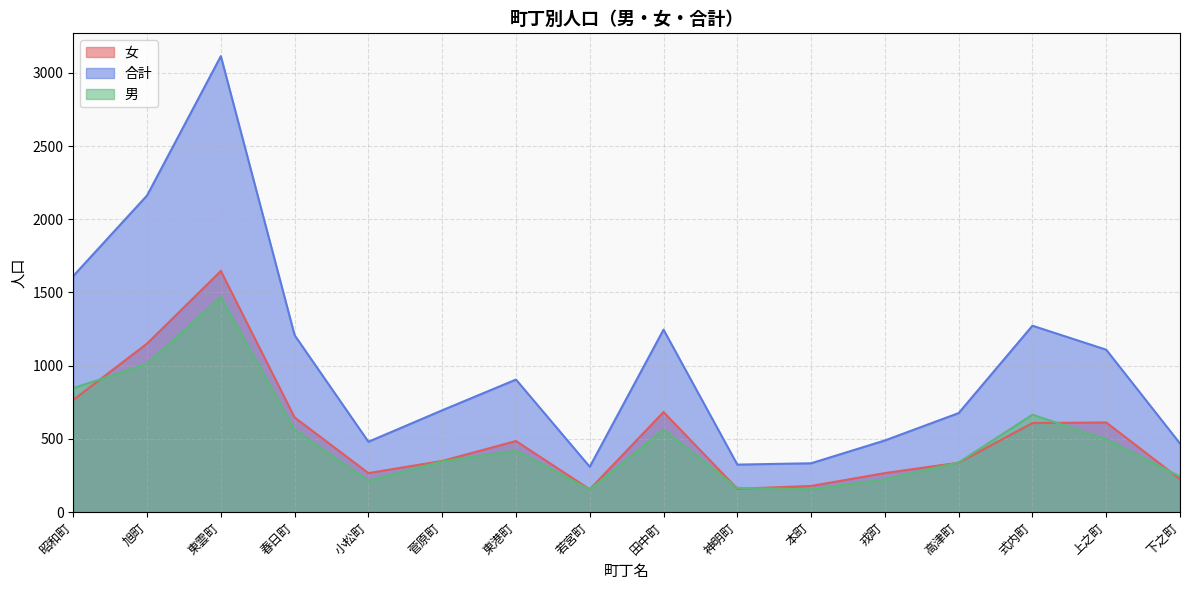

Does the chart have visible grid lines?

Yes